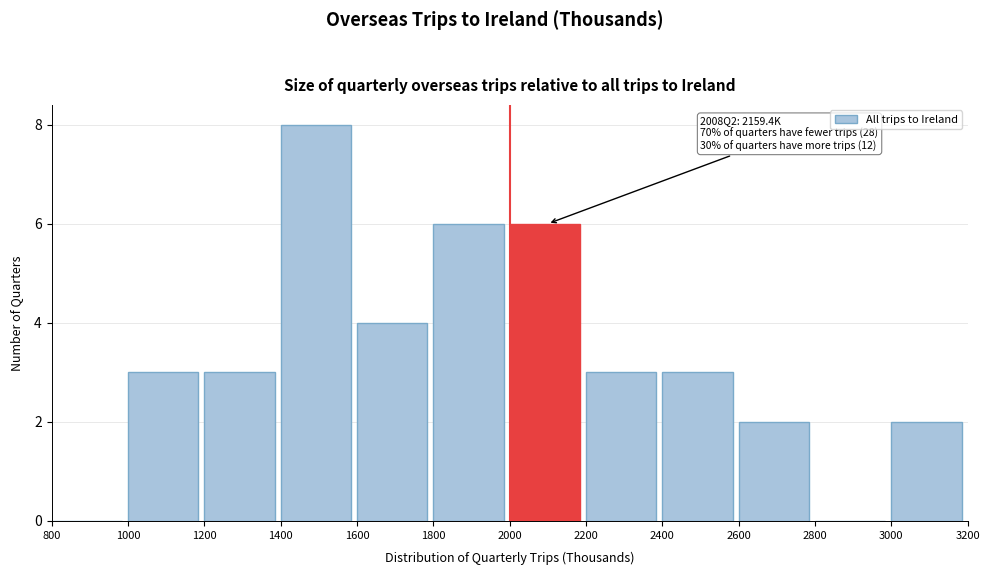

Over which range of the x-axis is the bar tallest?

1400 to 1600